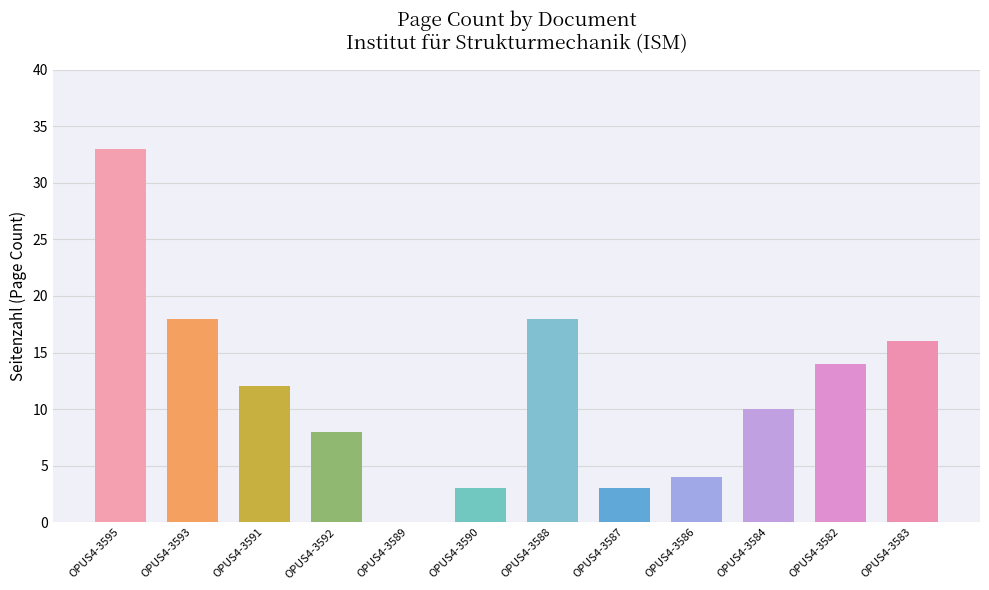

True or false: the data shows 10 at OPUS4-3584.

True